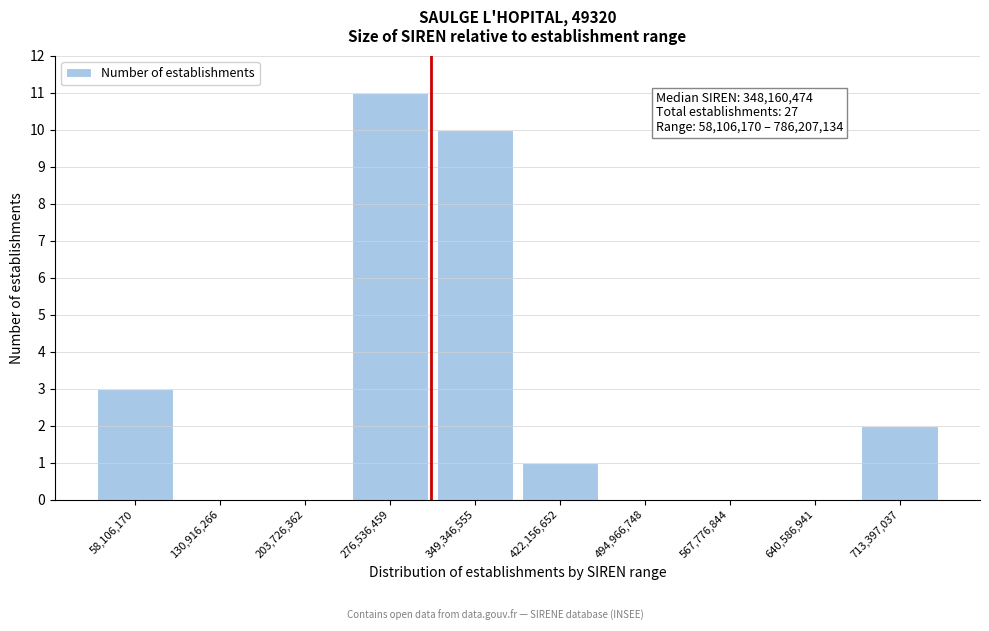

Reading right to left, transcribe all the data shown in this chart.

713,397,037=2	640,586,941=0	567,776,844=0	494,966,748=0	422,156,652=1	349,346,555=10	276,536,459=11	203,726,362=0	130,916,266=0	58,106,170=3